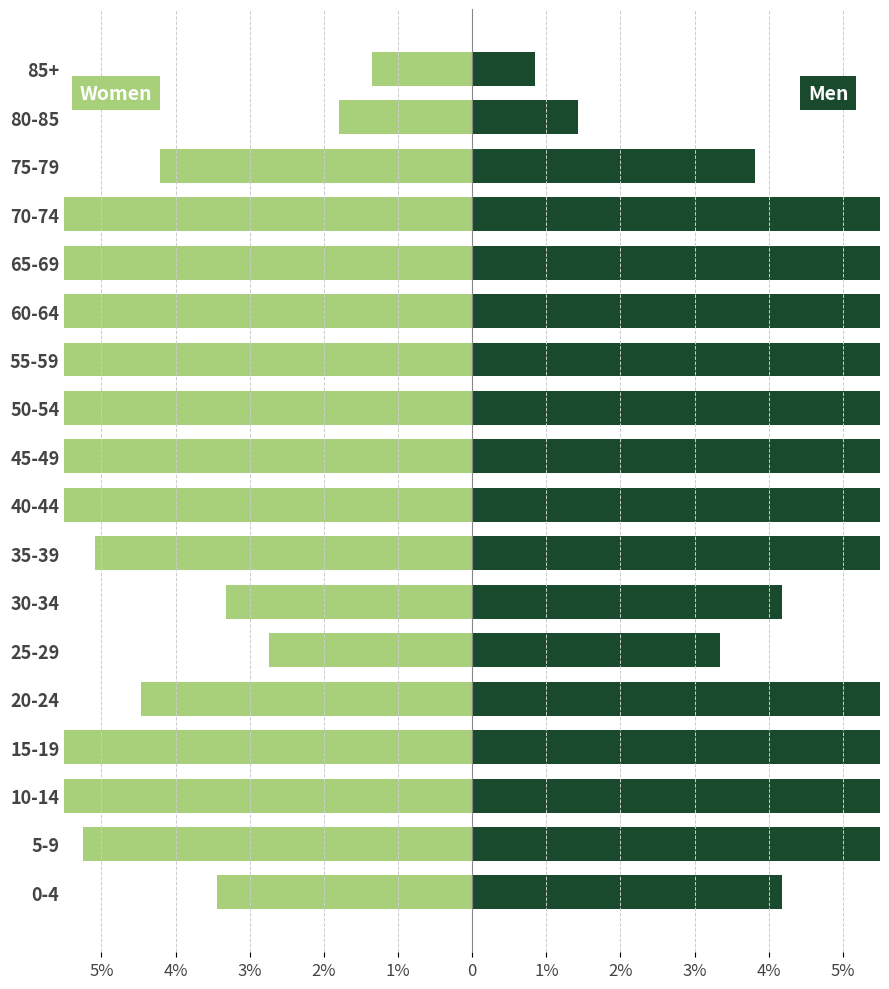

At how many categories does at least one series exceed -9?

18